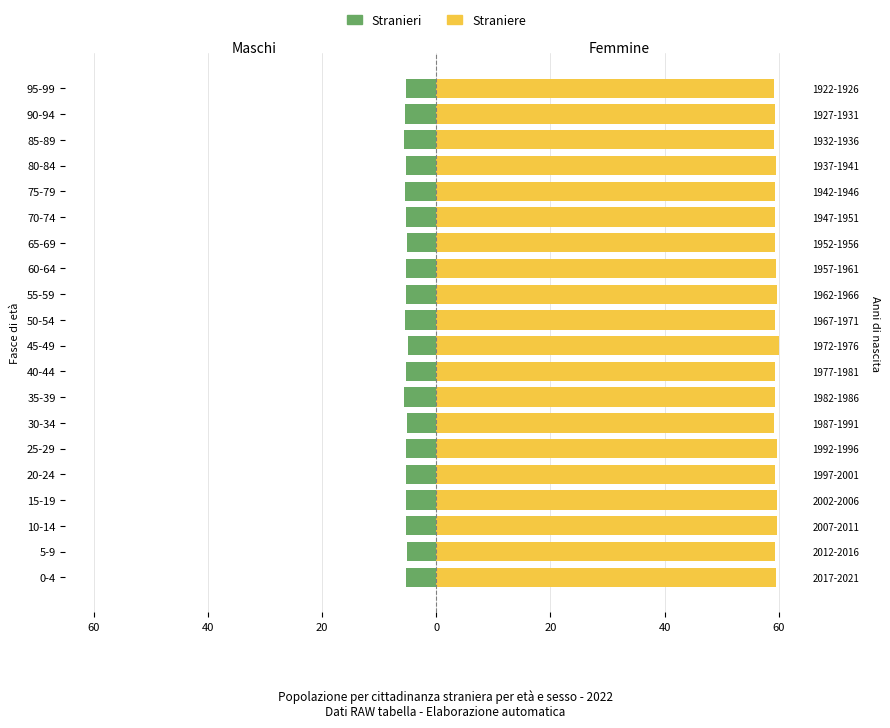

What is the sum of all Straniere values?

1188.8